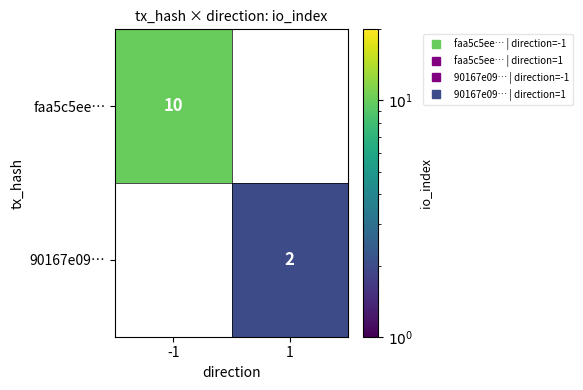

Is the value of faa5c5ee… at -1 greater than the value of 90167e09… at 1?

Yes